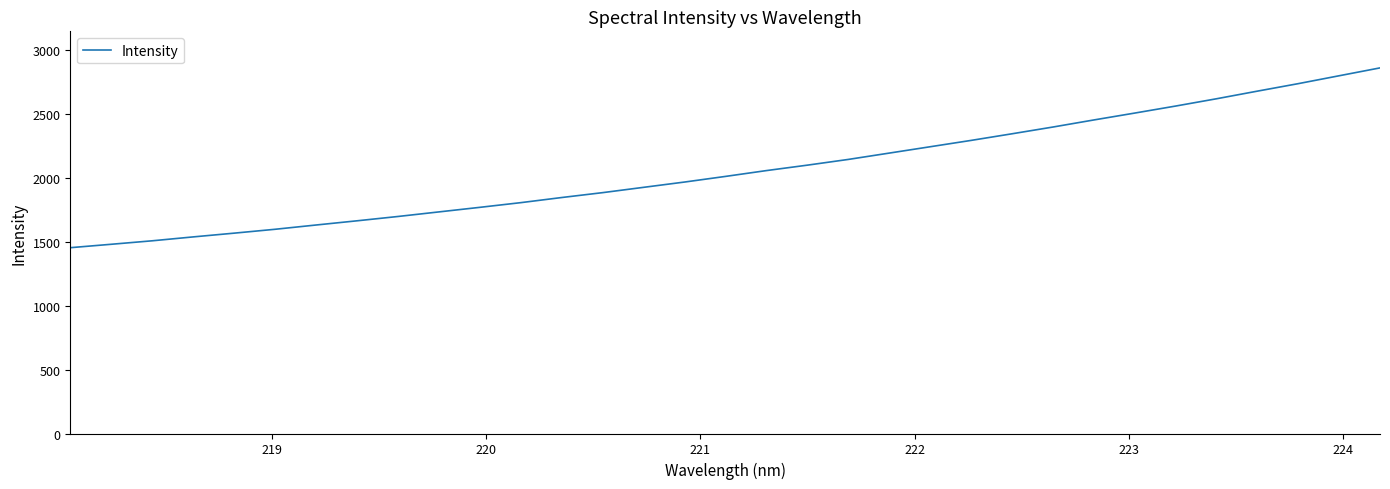

Reading left to right, list all the values displayed in this chart.

1454.7	1481.4	1508.7	1539.2	1568.5	1598.9	1632.3	1665.2	1699.1	1734.9	1770.7	1807.4	1847.5	1885.8	1927.3	1968.8	2012.8	2058.4	2101.0	2145.8	2195.3	2245.0	2294.6	2346.4	2399.3	2454.6	2508.6	2563.5	2620.6	2680.3	2739.0	2800.7	2862.3